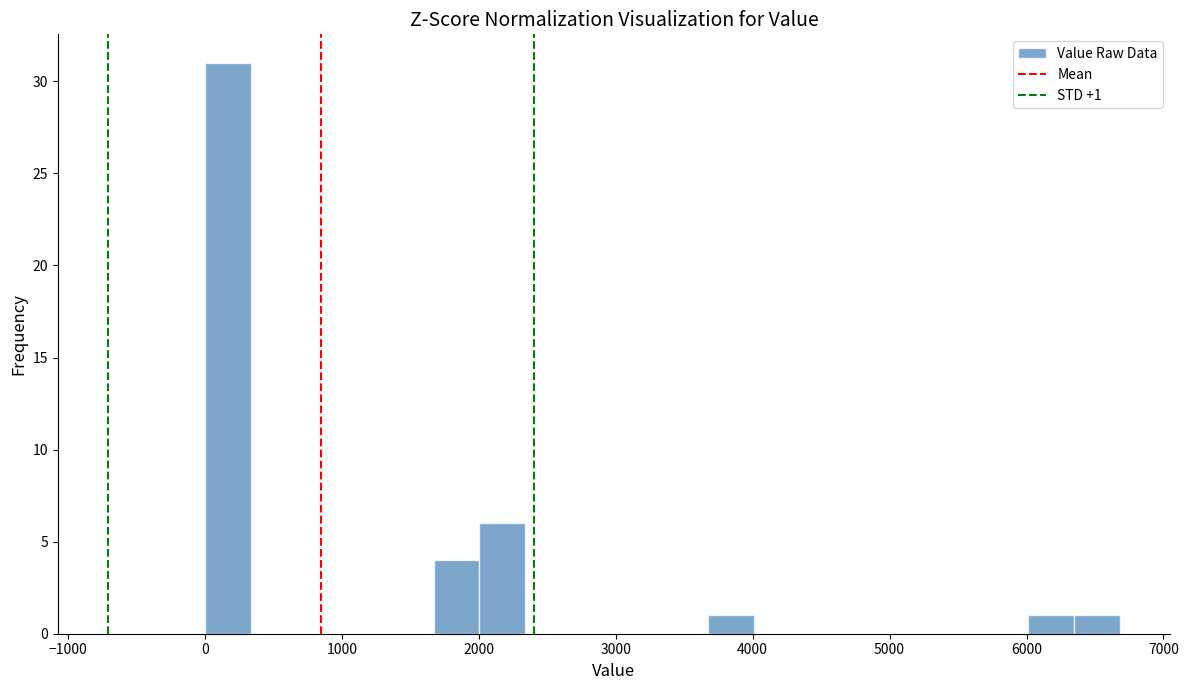

Read against the x-axis, roughly where is the centre of the tallest bar?

200